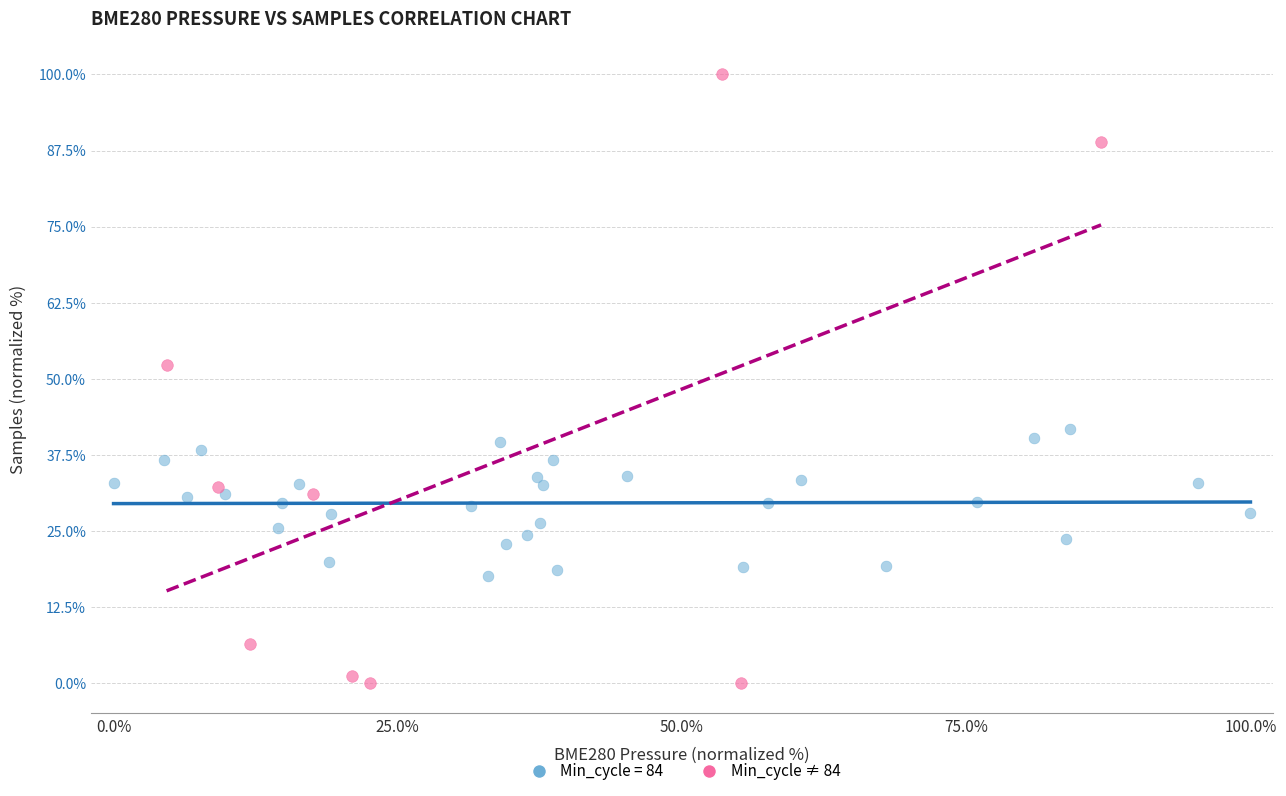

Which series has the largest Y range (max minus min)?

Min_cycle ≠ 84